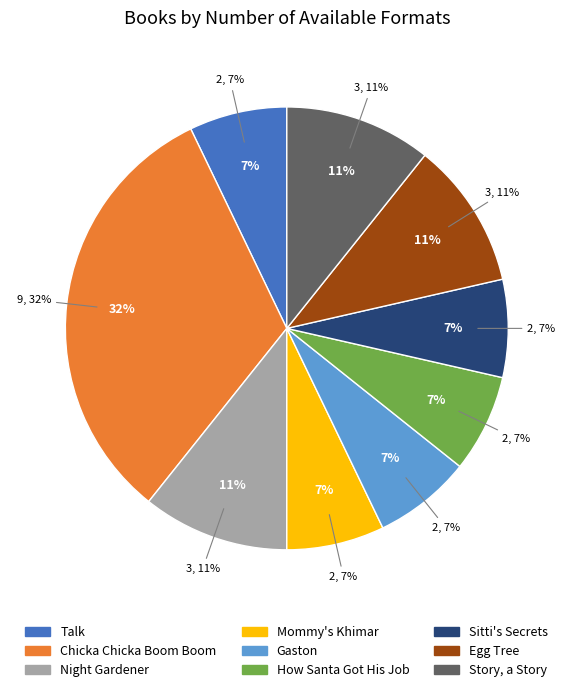

What is the smallest slice in the pie chart?

Talk